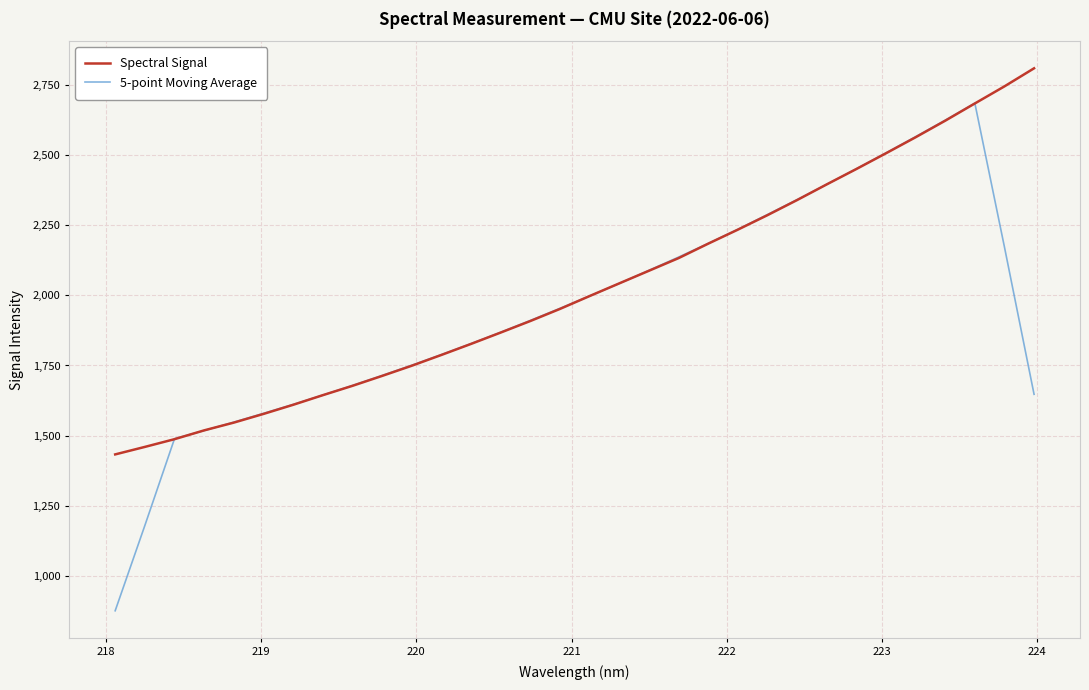

What is the minimum value for Spectral Signal?

1433.2